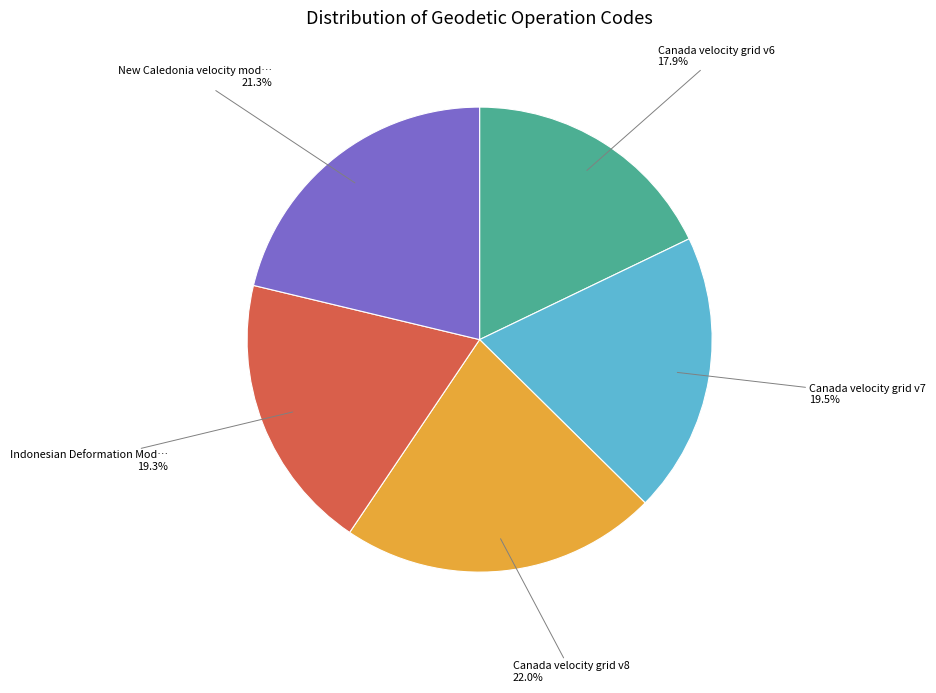

Is there a majority slice in this chart?

No